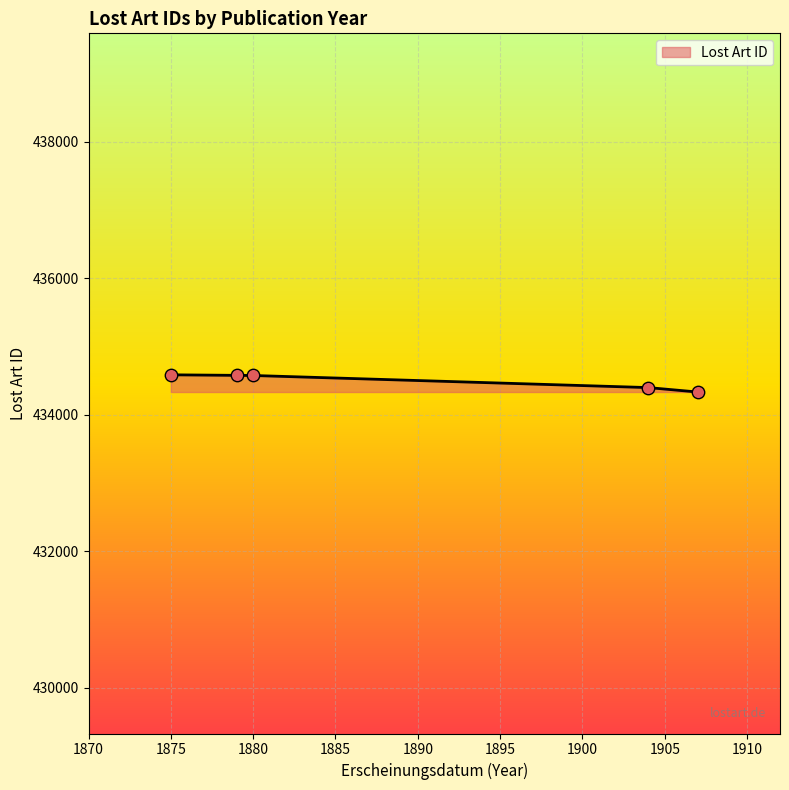

What is the sum of all values?

2172463